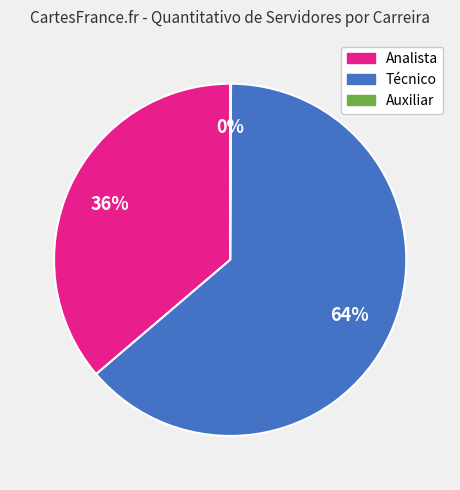

To the nearest percent, what is the average slice percentage?

33%